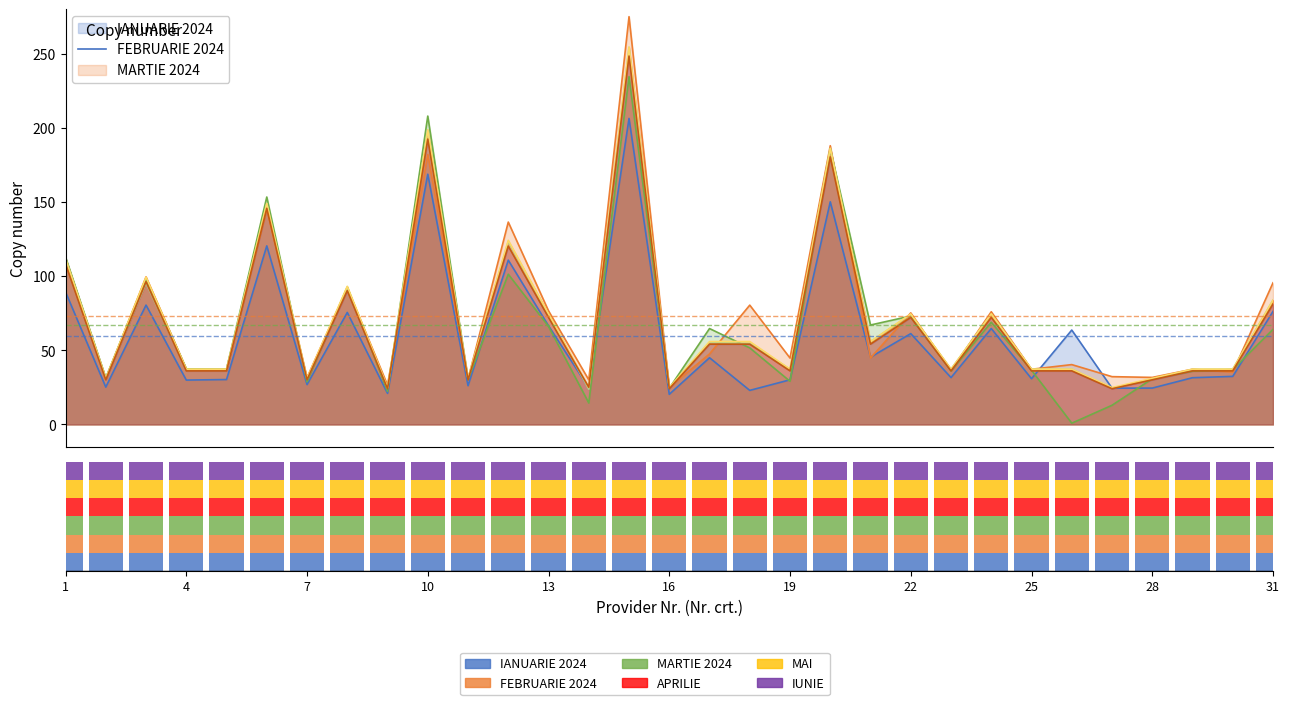

How many values in the IANUARIE 2024 series exceed 32?

16